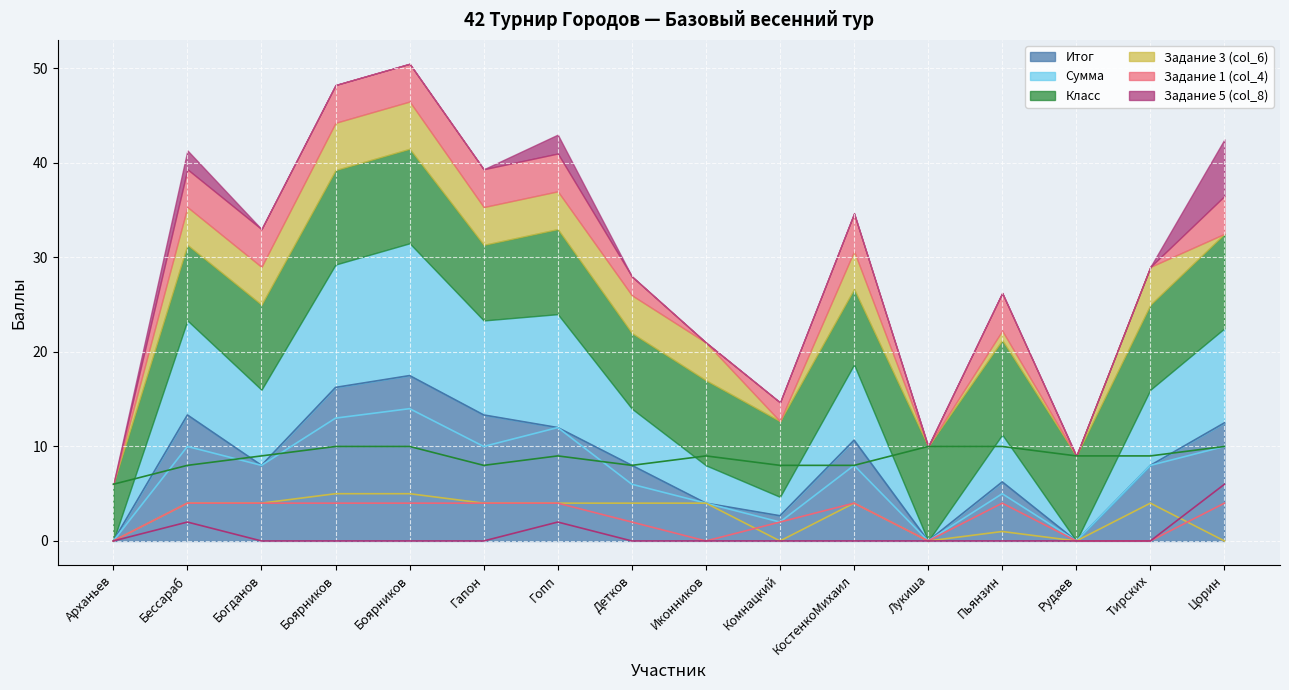

Which series ends up on top after the final intersection of Задание 3 (col_6) and Задание 1 (col_4)?

Задание 1 (col_4)